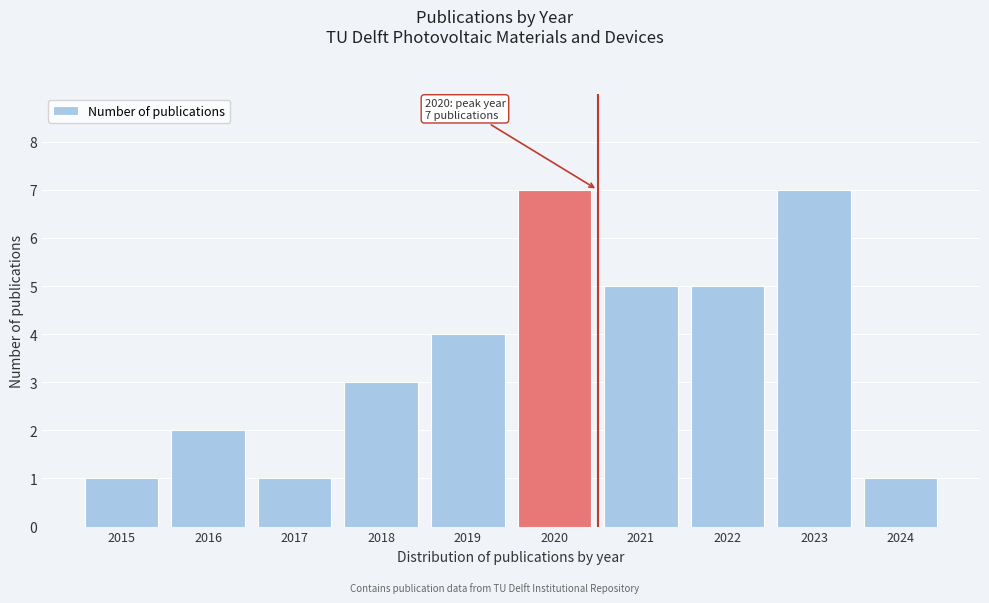

Reading left to right, extract all data points from this chart.

1	2	1	3	4	7	5	5	7	1